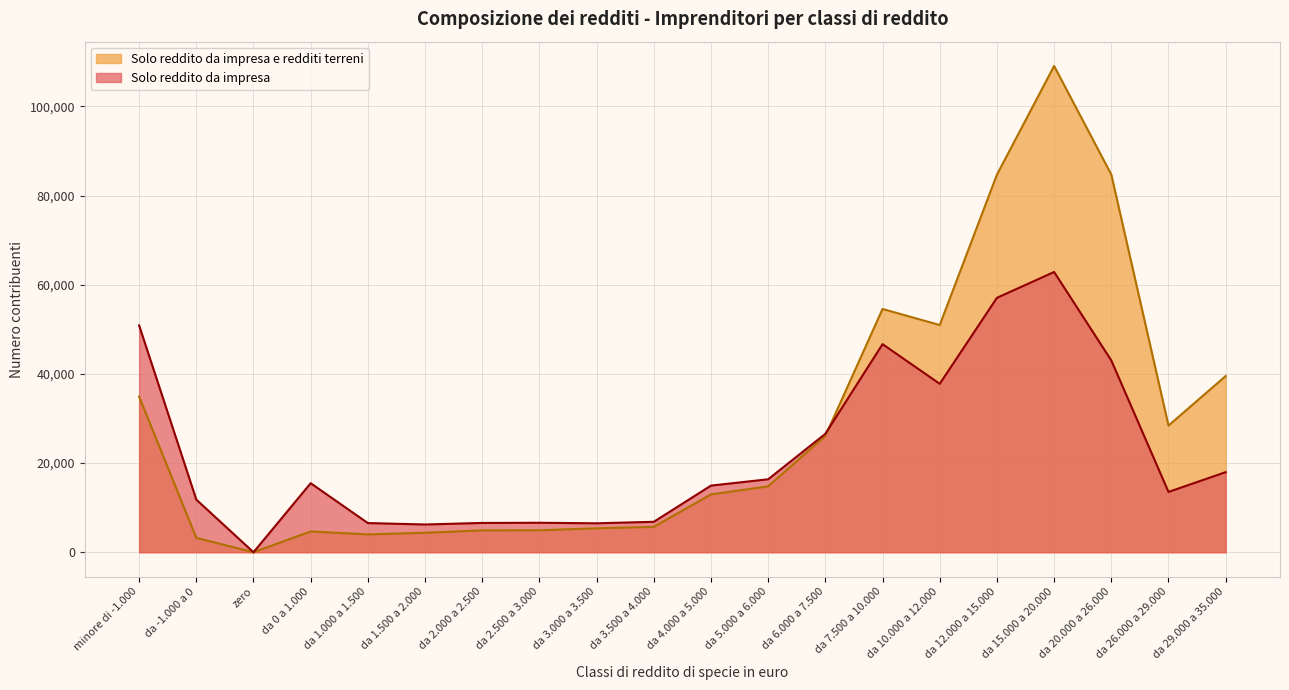

How many data points does each series have?

20